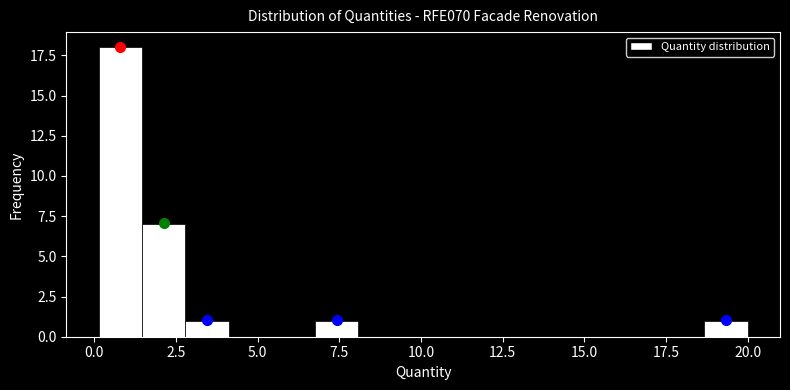

Around what value on the x-axis is the tallest bar? Give the approximate position of its centre, as read against the axis.

1.0